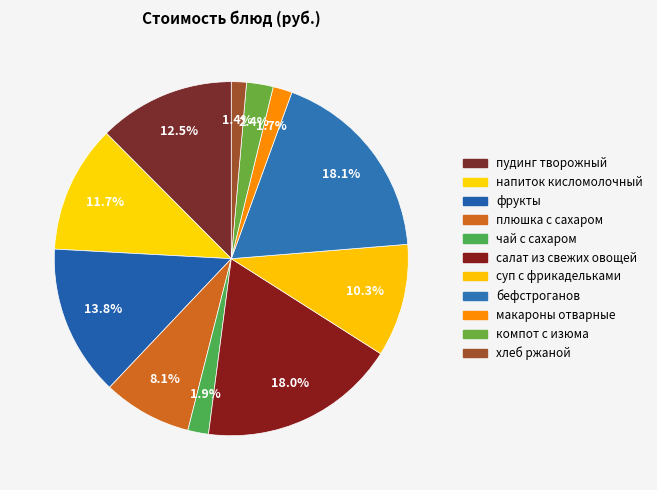

How many segments does this pie chart have?

11